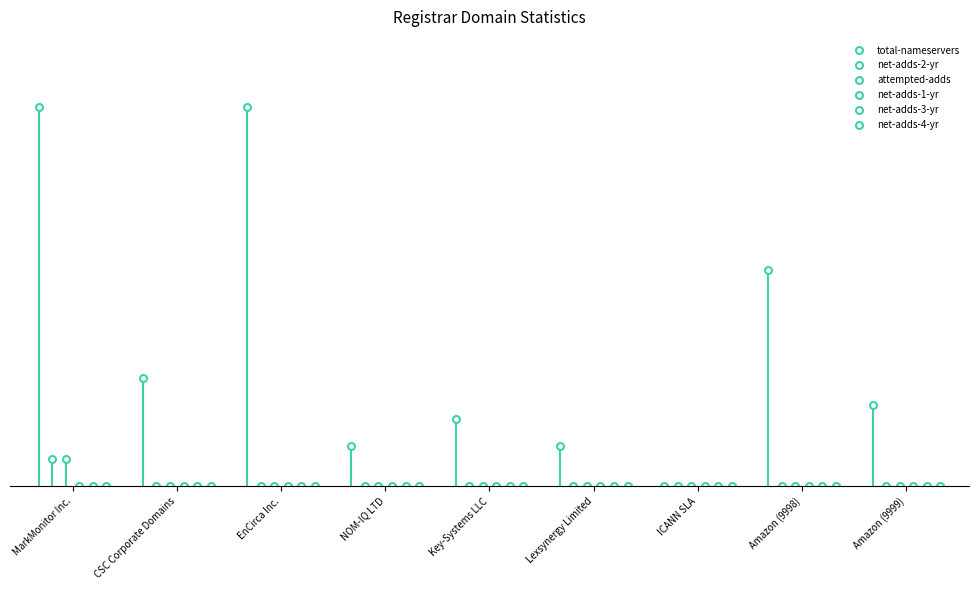

Between NOM-IQ LTD and Lexsynergy Limited, which series saw the biggest shift?

total-nameservers